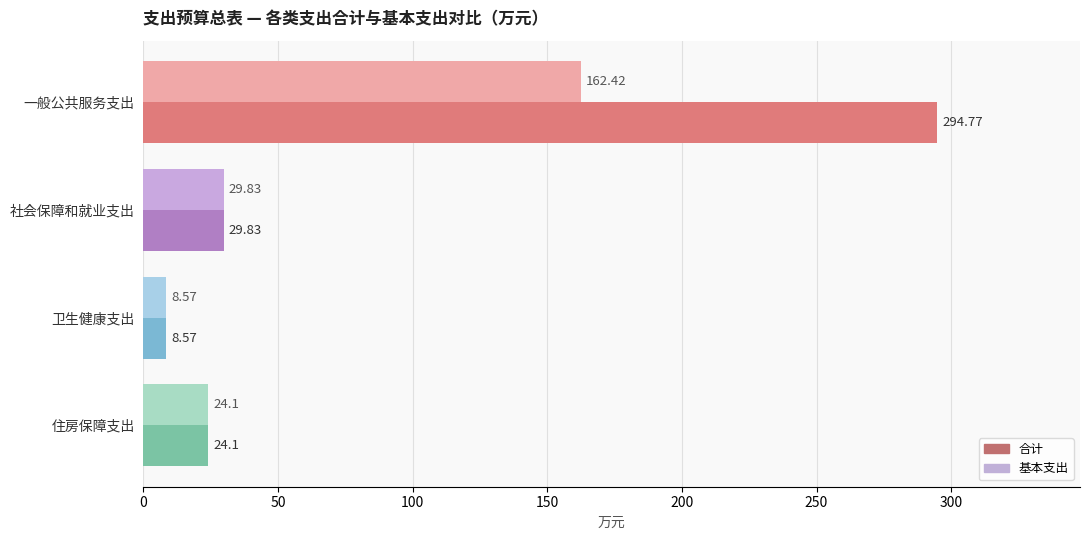

Which series has the largest total across all categories?

合计